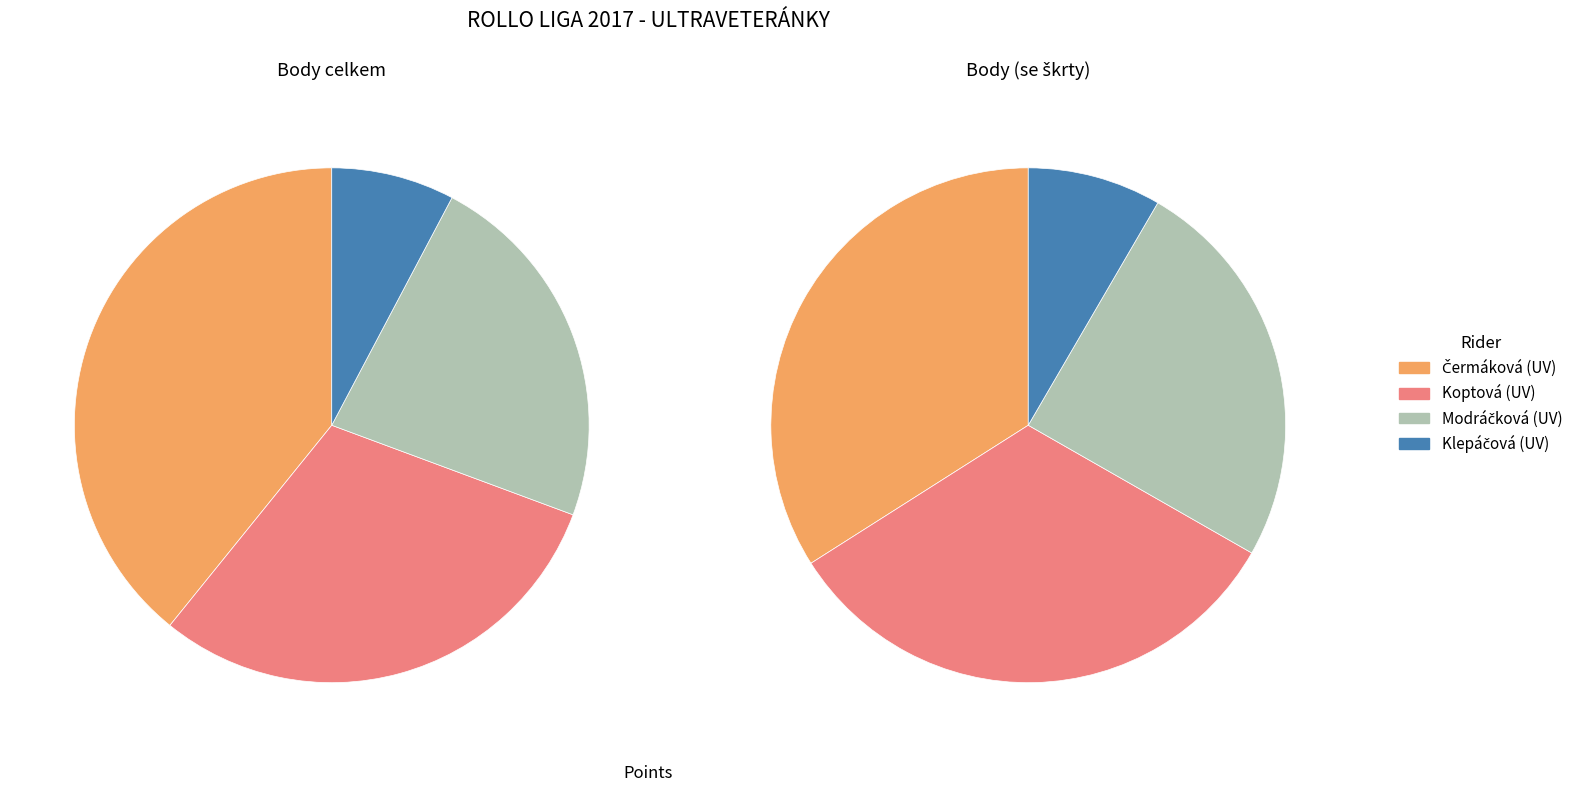

Which slice is the smallest?

Klepáčová (UV)